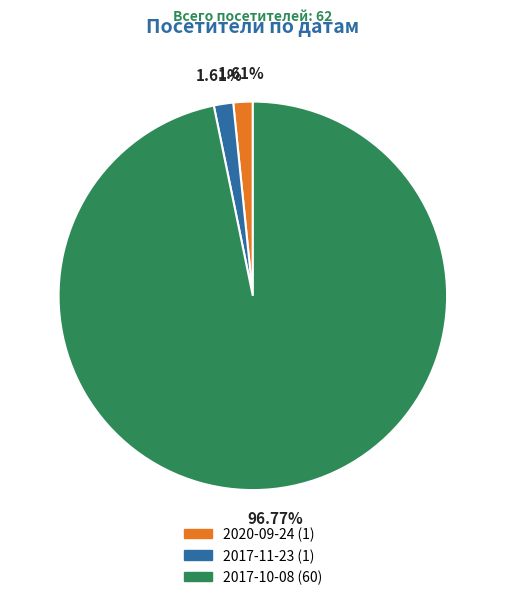

Which has a higher value, 2017-10-08 (60) or 2020-09-24 (1)?

2017-10-08 (60)